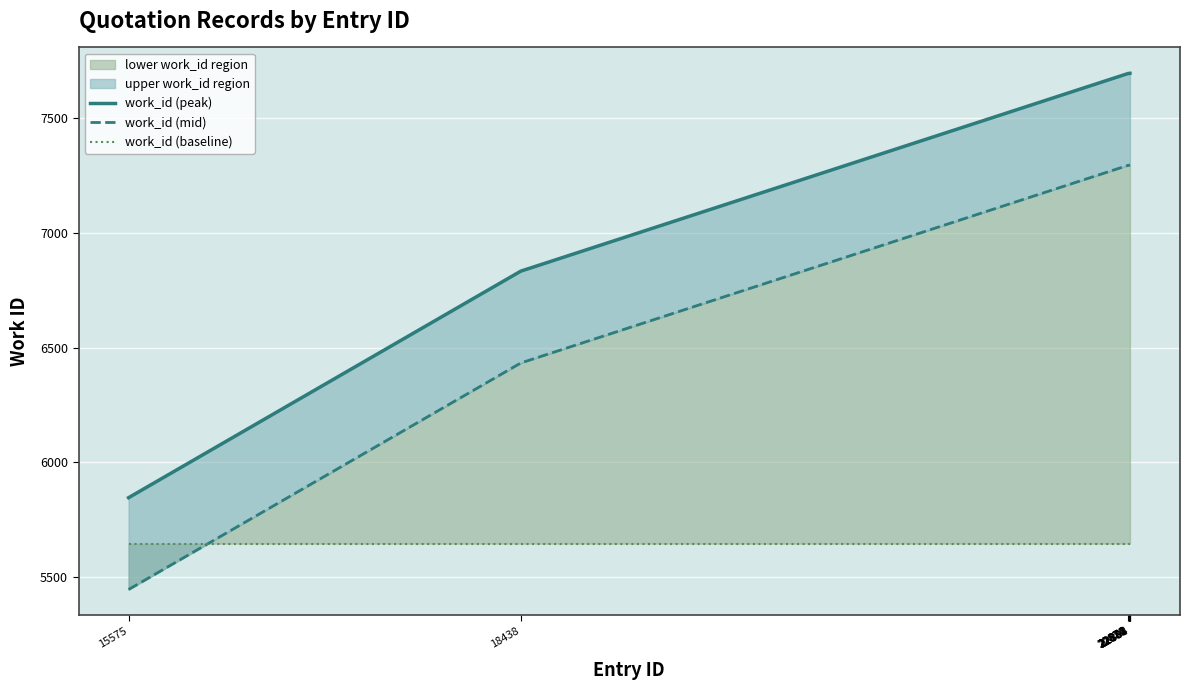

Is the value of work_id (mid) at 22880 greater than the value of work_id (peak) at 22874?

No